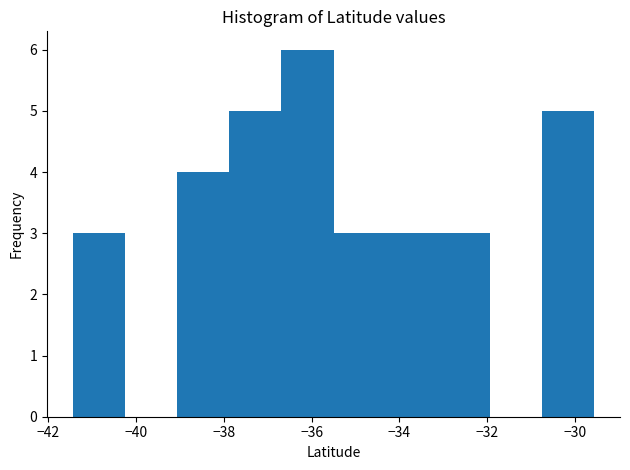

Reading left to right, transcribe this chart: for each bar, give the range it covers on the x-axis and its height. Neither the bar edges nor the heights are printed on the chart, so give them approximately, as read against the axes.

-41.4 to -40.2: 3
-40.2 to -39.0: 0
-39.0 to -37.8: 4
-37.8 to -36.6: 5
-36.6 to -35.4: 6
-35.4 to -34.4: 3
-34.4 to -33.2: 3
-33.2 to -32.0: 3
-32.0 to -30.8: 0
-30.8 to -29.6: 5